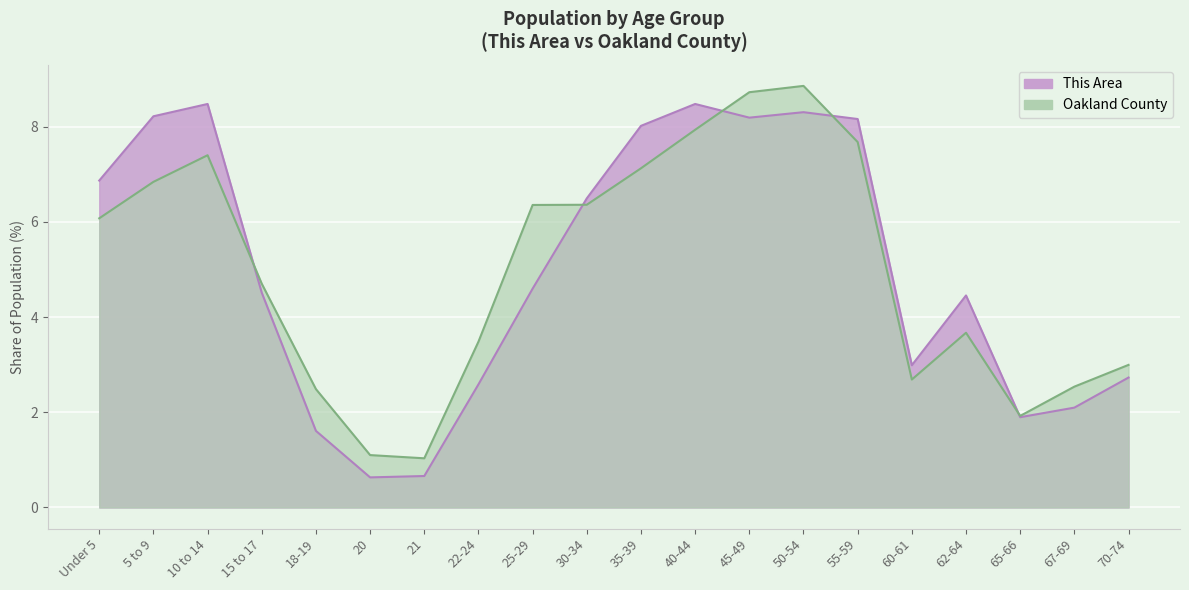

How many values in the This Area series exceed 4?

12